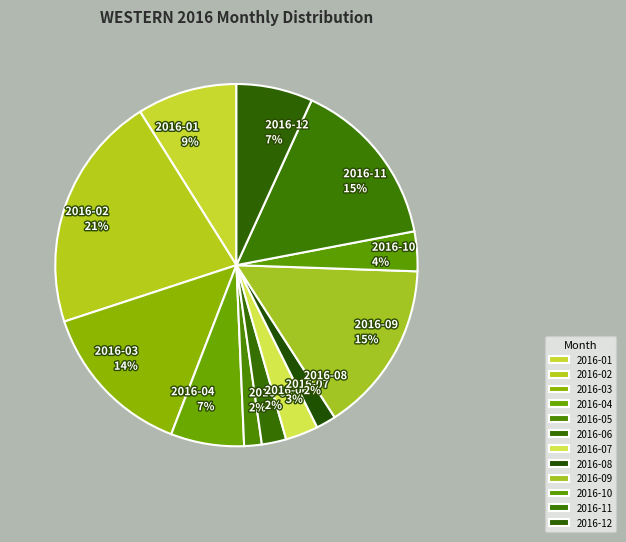

The 2016-04 slice represents 7% of the pie. True or false?

True